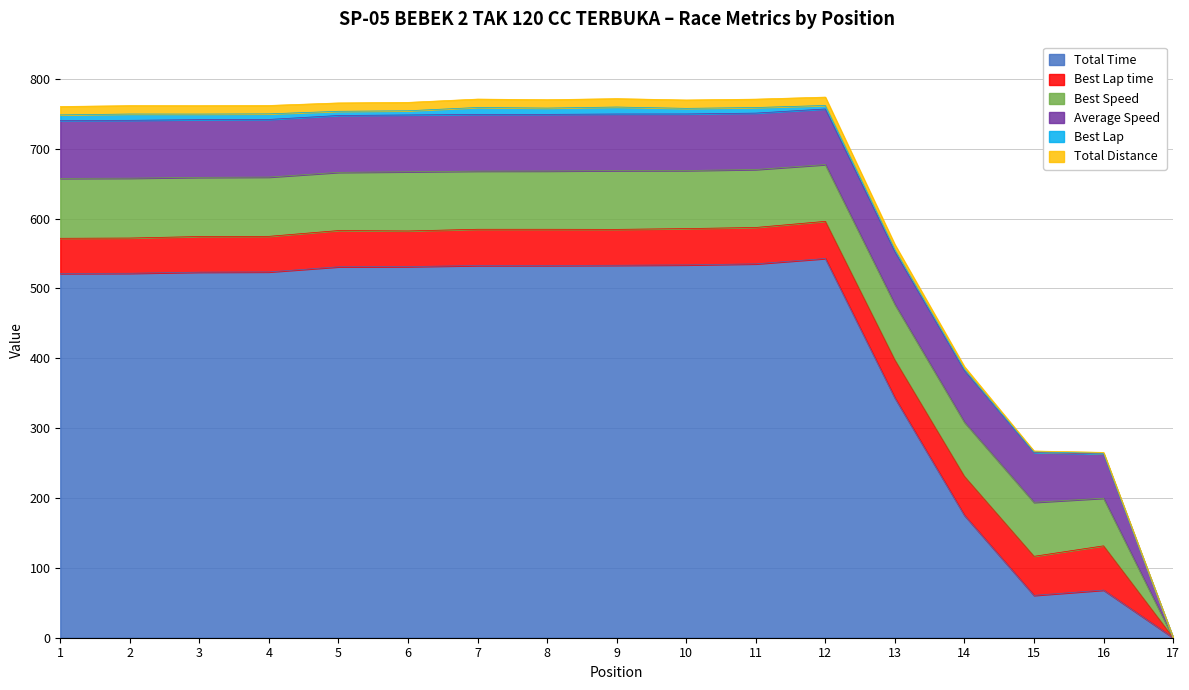

What is the maximum value for Total Time?

542.8